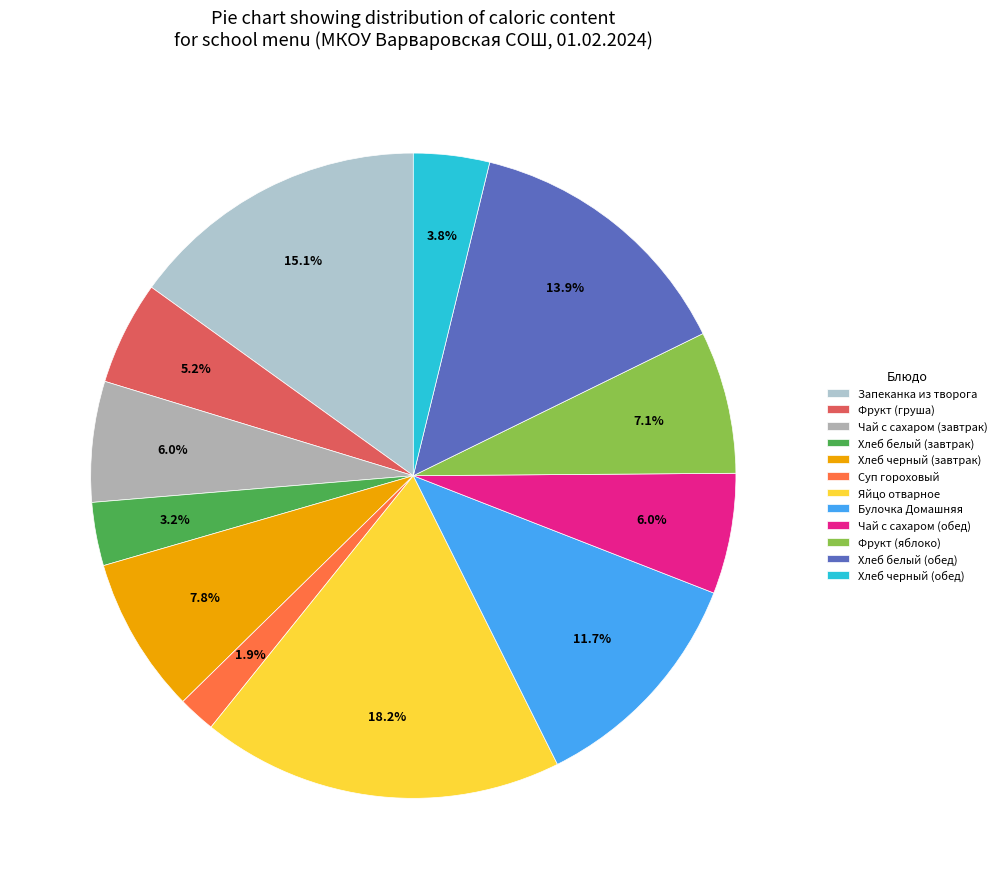

To the nearest percent, what is the difference between the Булочка Домашняя and Хлеб белый (завтрак) slice percentages?

9%